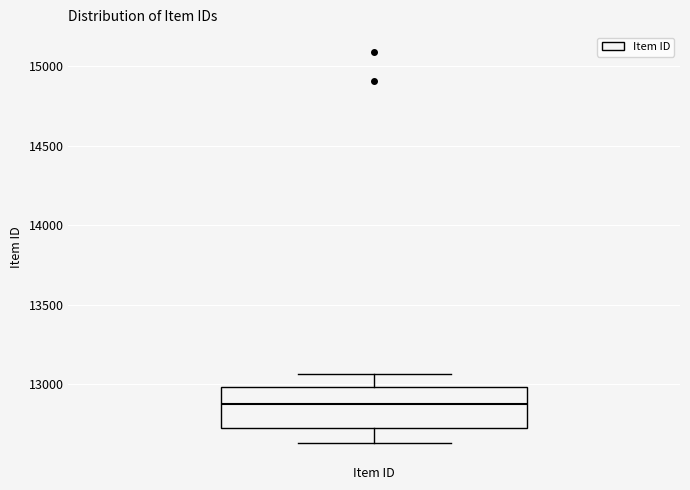

Where is the upper edge of the box for Item ID on the y-axis? The values are not printed on the chart, so give them approximately, as read against the axis.

13000